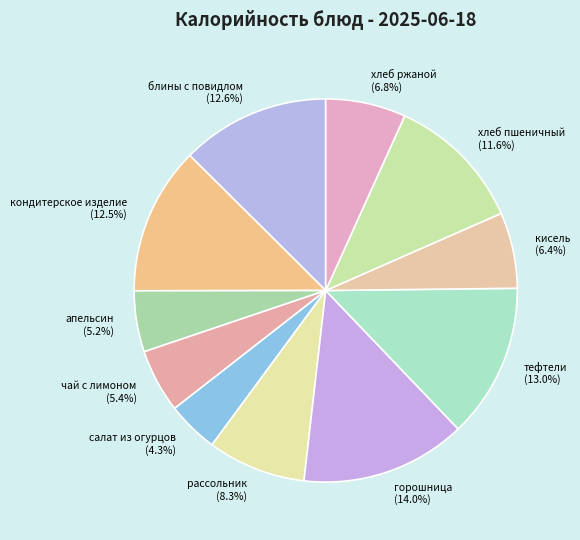

Combined, what portion of the pie is хлеб пшеничный and хлеб ржаной?

18.4%